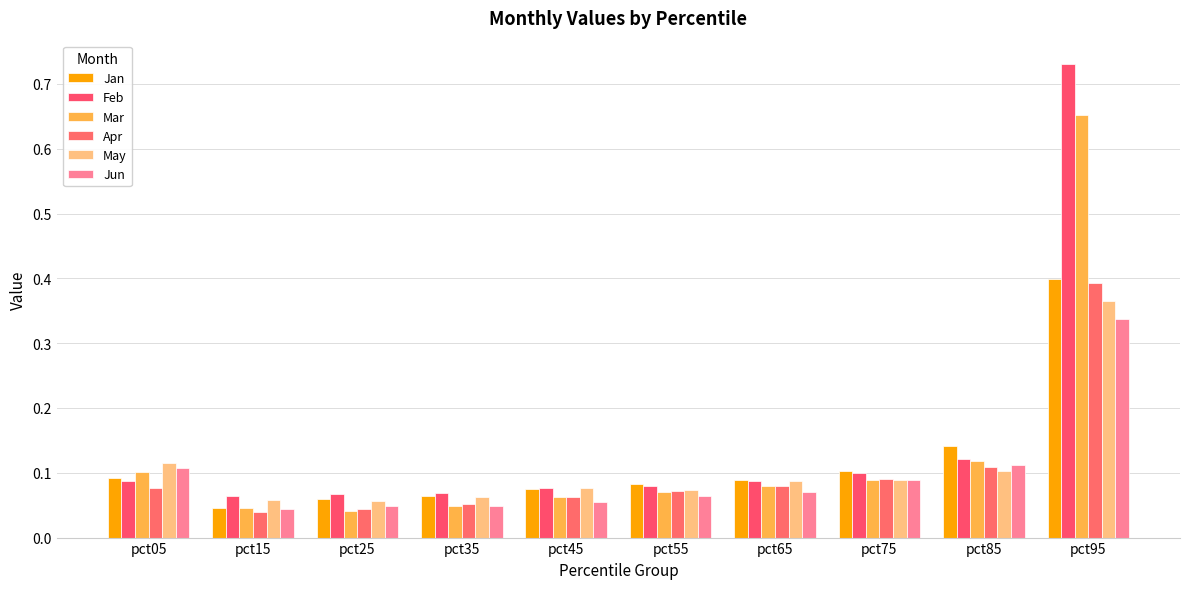

The value of Feb at pct65 is 0.1. True or false?

True